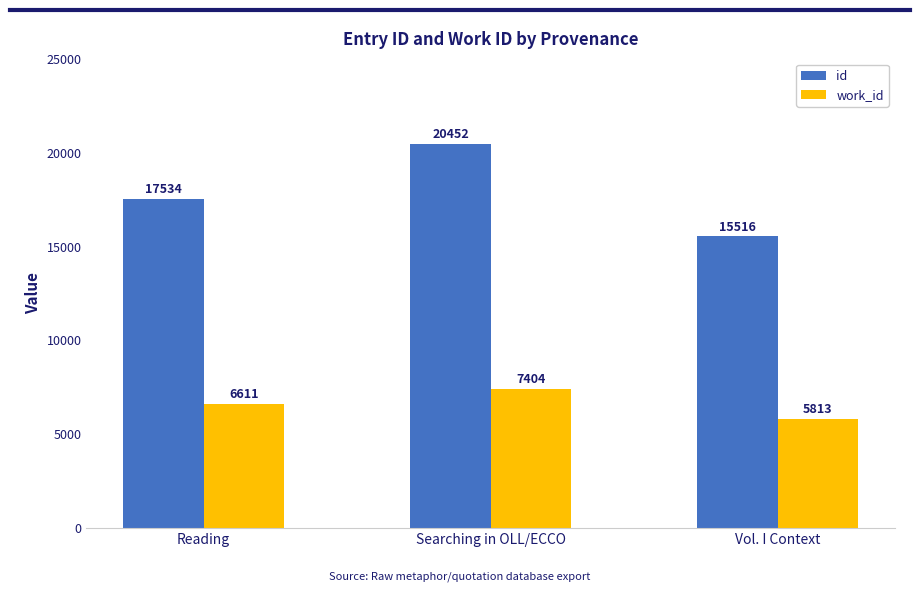

What is the sum of all id values?

53502